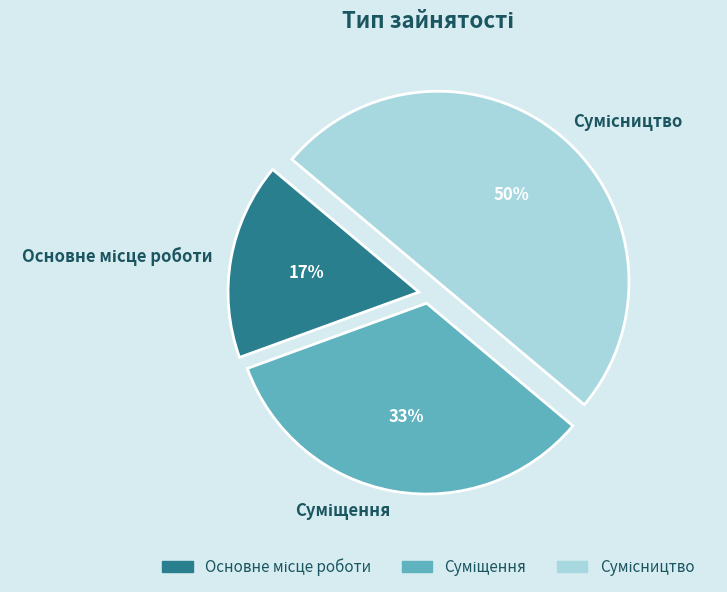

To the nearest percent, what is the average slice percentage?

33%